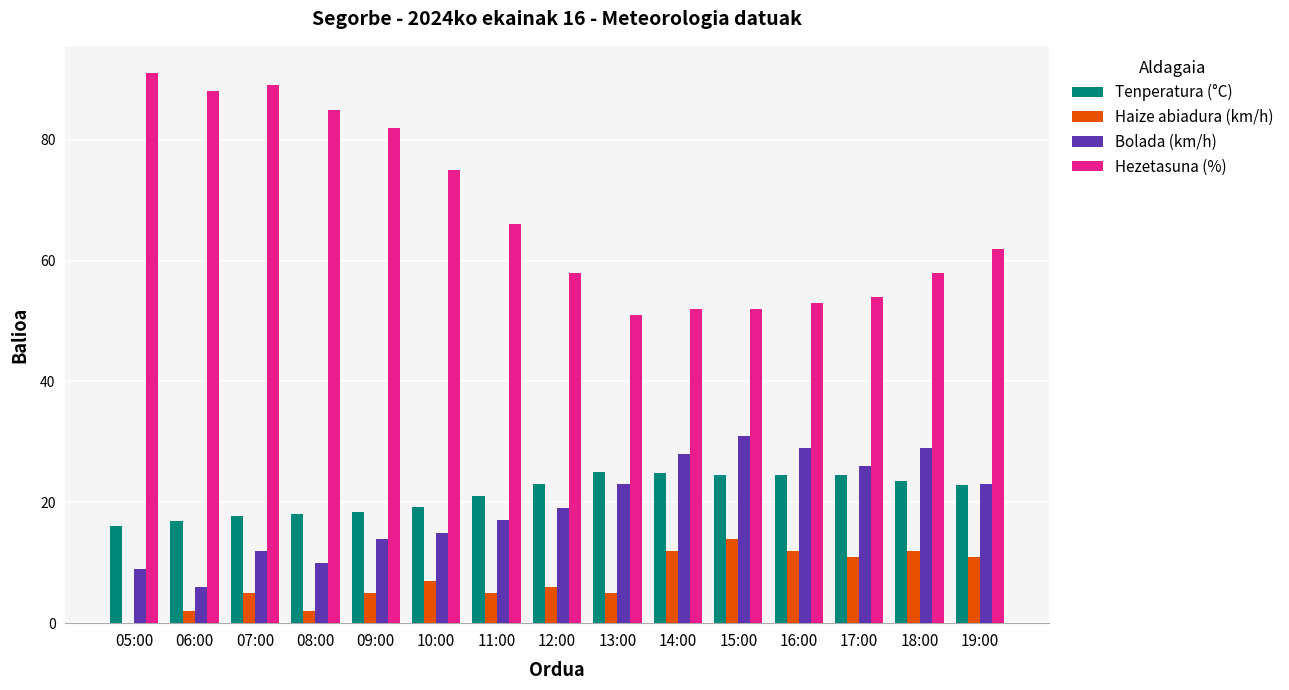

Are the bars grouped side by side (vs. stacked)?

Yes